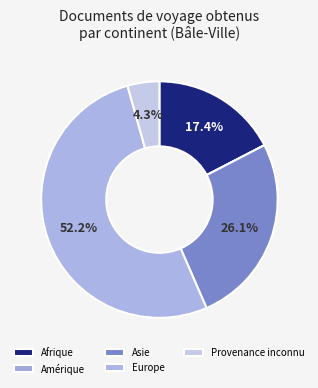

Is it true that Asie is 26% of the pie?

True